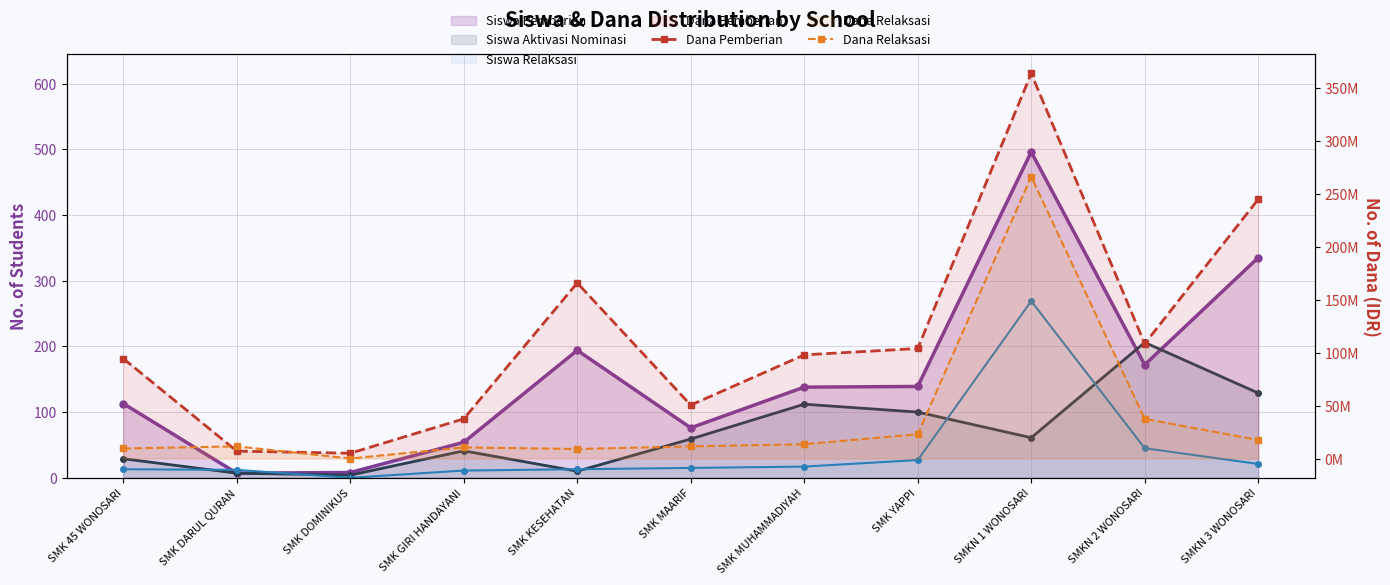

What is the sum of all Dana Pemberian values?

1280000000